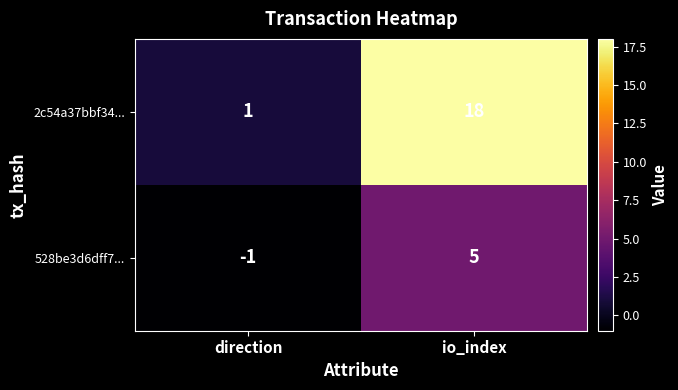

At which category does the chart reach its peak across all series?

io_index